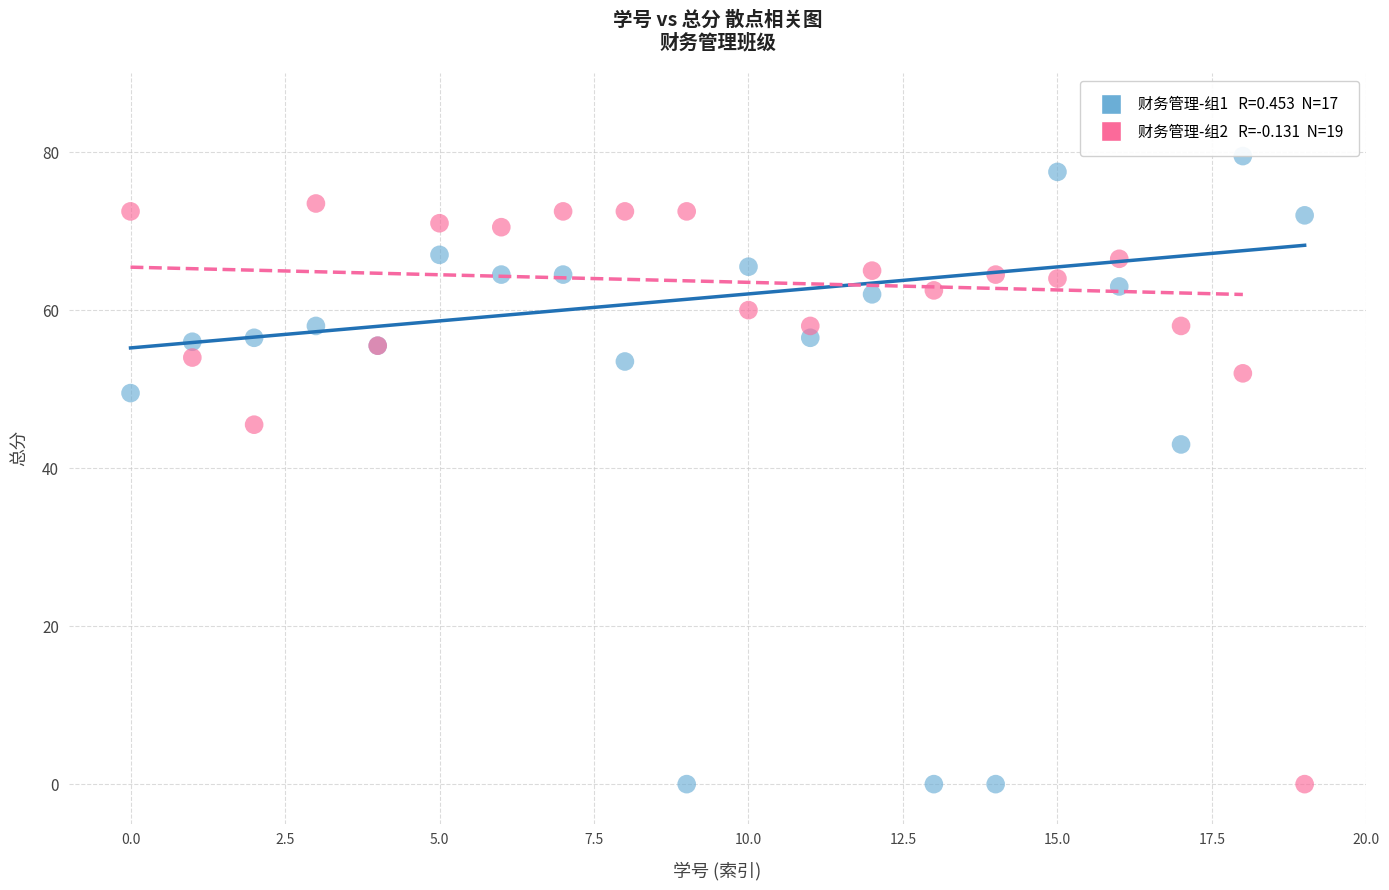

Across all series, what Y value is closest to 39?

43.0